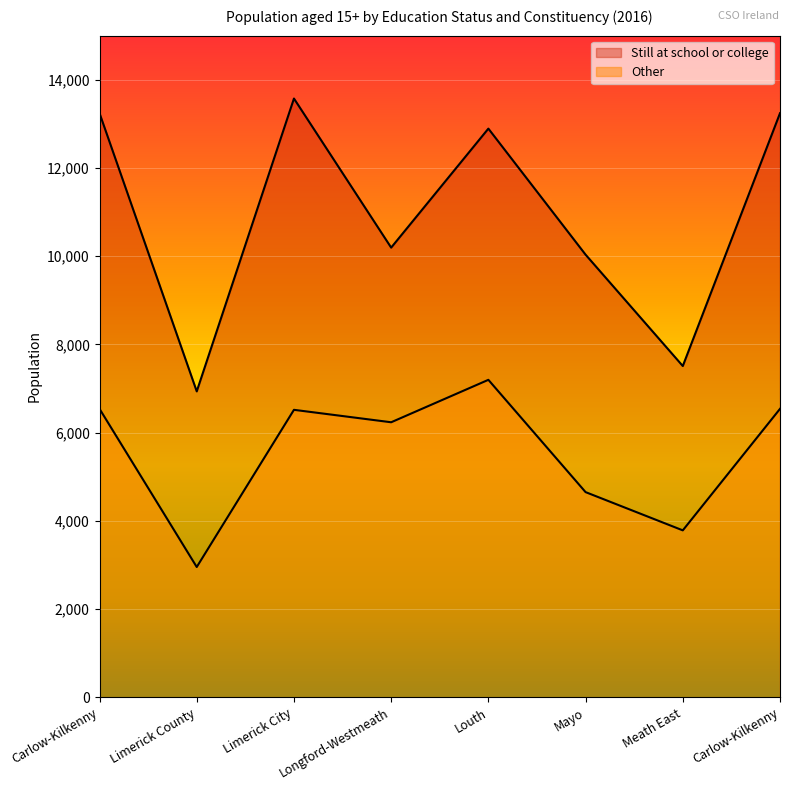

What is the difference between the Still at school or college values at Limerick County and Carlow-Kilkenny?

6307